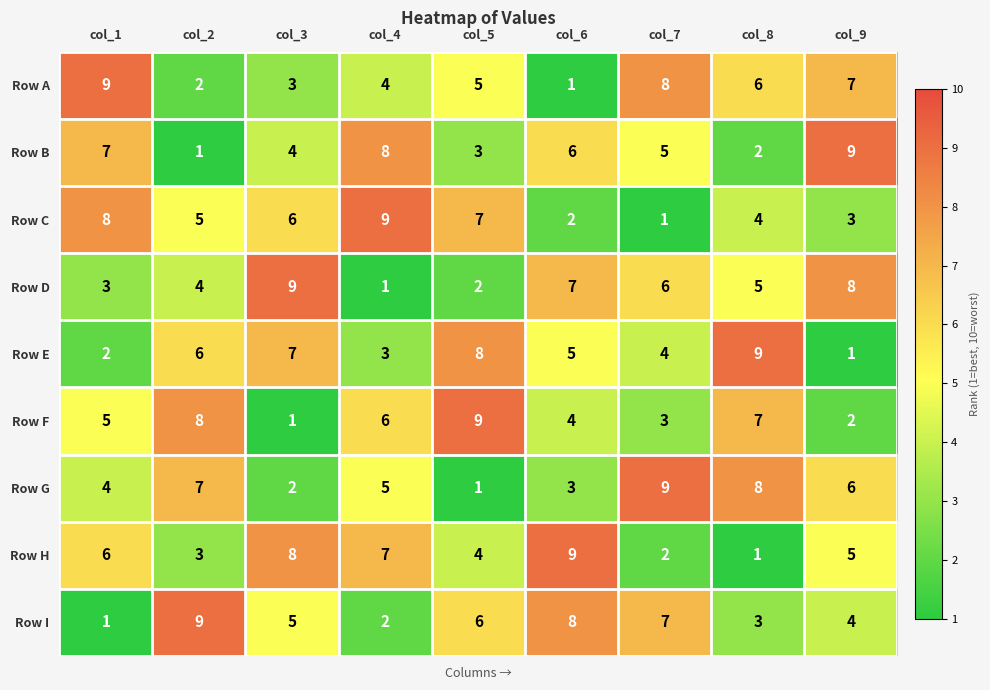

At which label is Row C closest to 5?

col_2